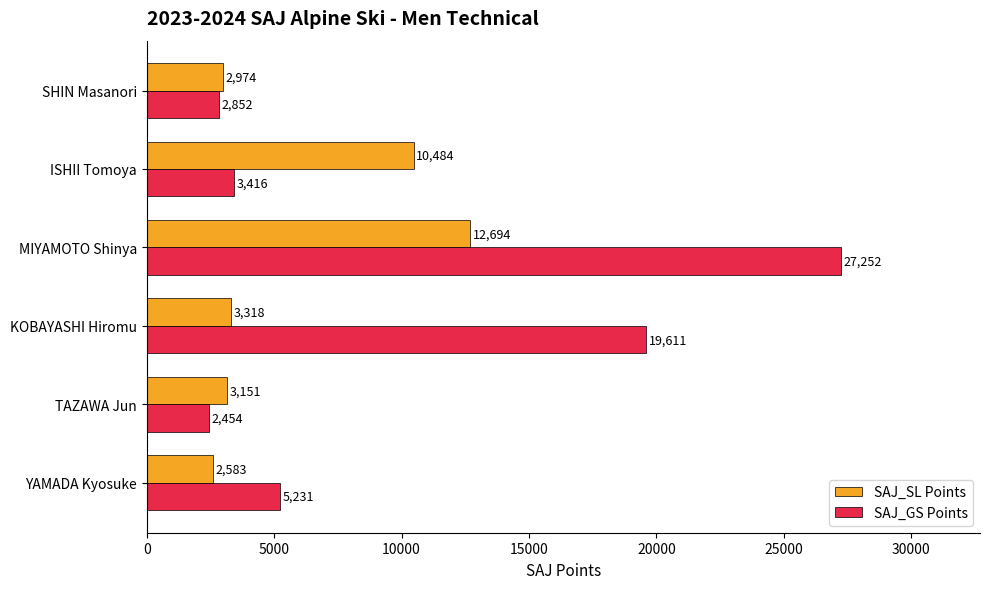

What value does the SAJ_GS Points series have at KOBAYASHI Hiromu?

19611